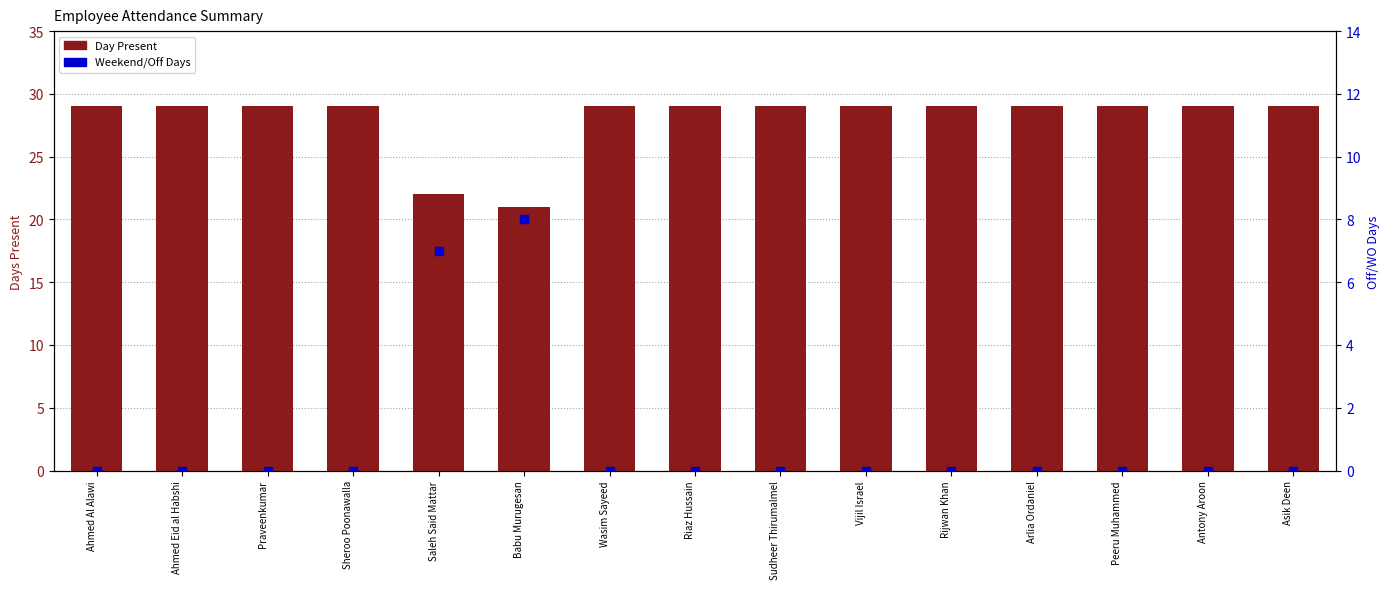

What is the total value across all series at Arlia Ordaniel?

29